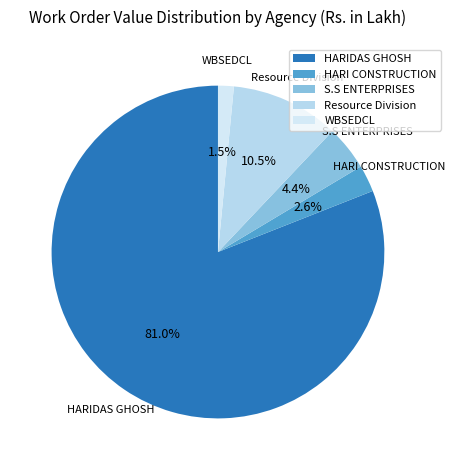

Which slice is the smallest?

WBSEDCL